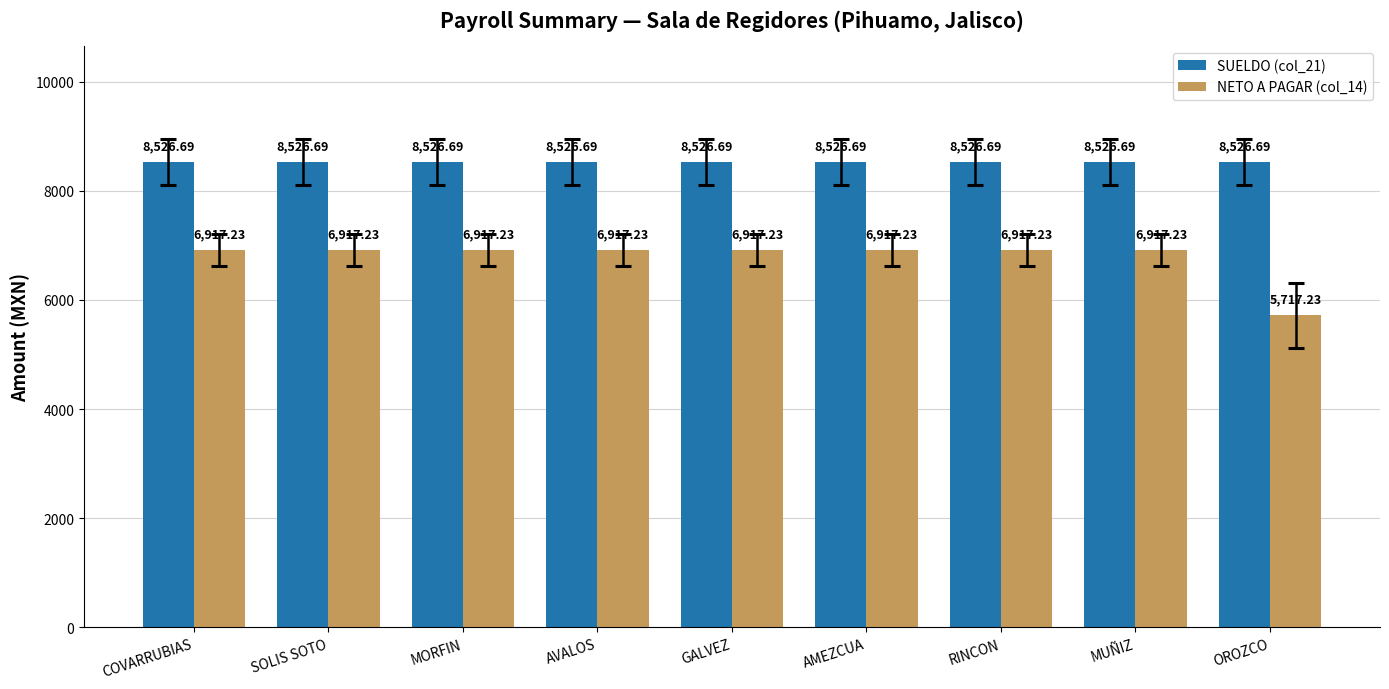

Which series has the largest total across all categories?

SUELDO (col_21)